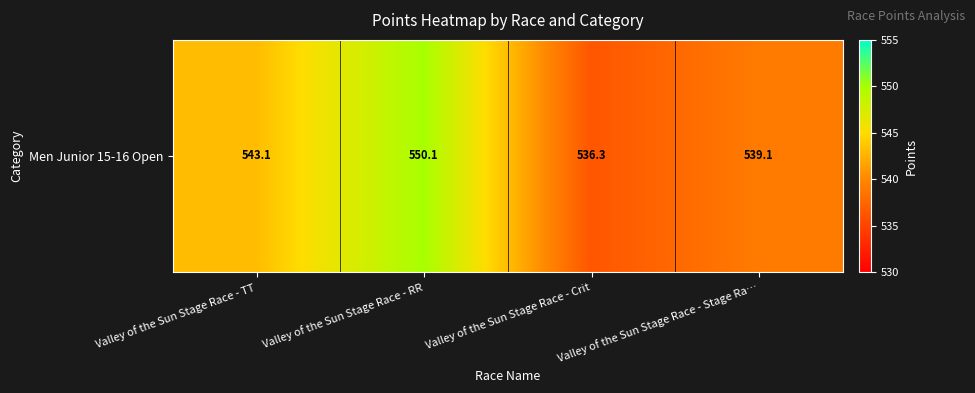

What is the sum of the values at Valley of the Sun Stage Race - TT and Valley of the Sun Stage Race - Stage Ra…?

1082.2